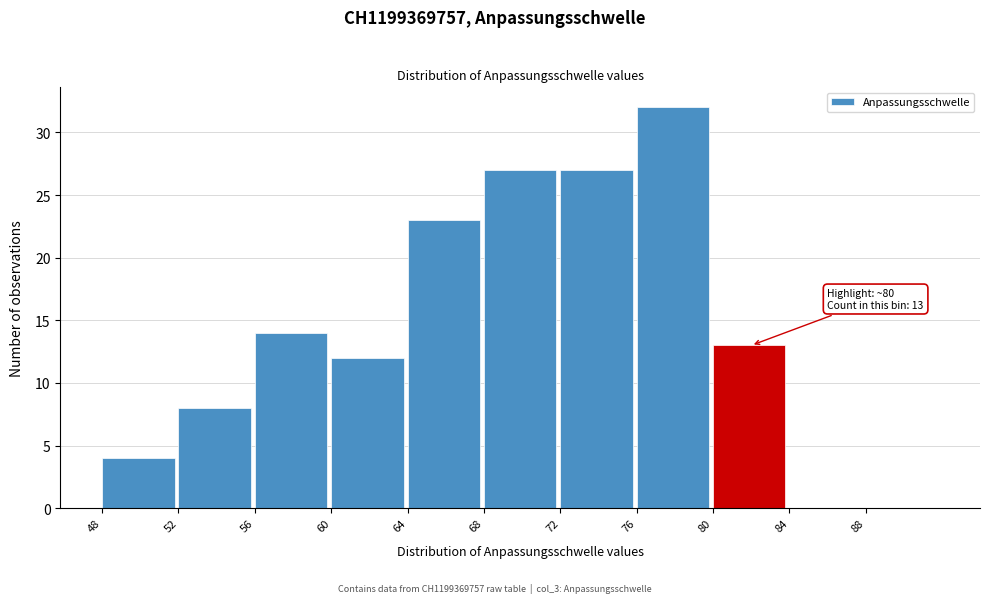

Over which range of the x-axis is the bar tallest?

76 to 80